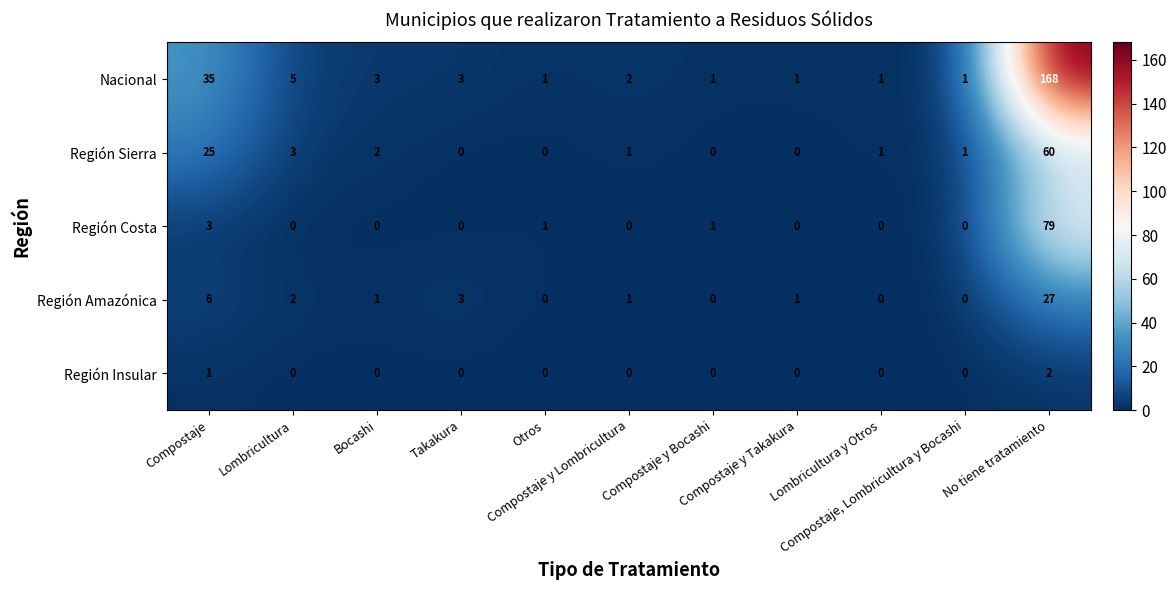

What is the sum of all Región Amazónica values?

41